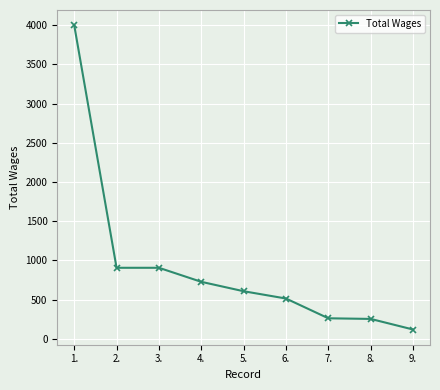

Does the chart display data point markers on the line(s)?

Yes